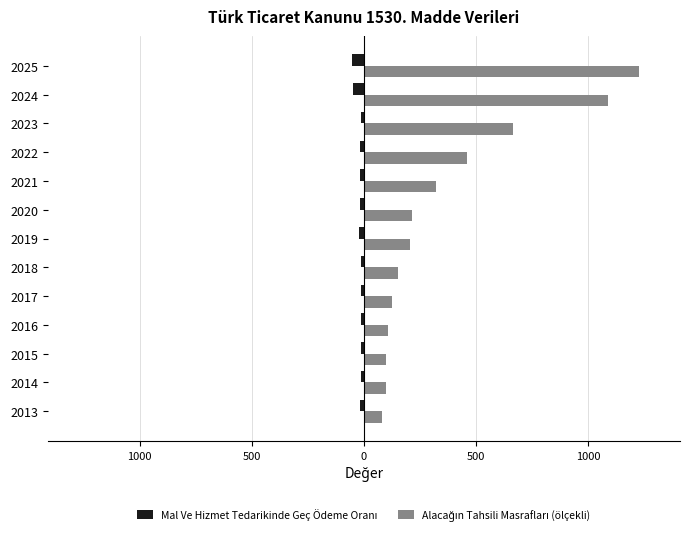

What is the sum of all Mal Ve Hizmet Tedarikinde Geç Ödeme Oranı values?

-257.0